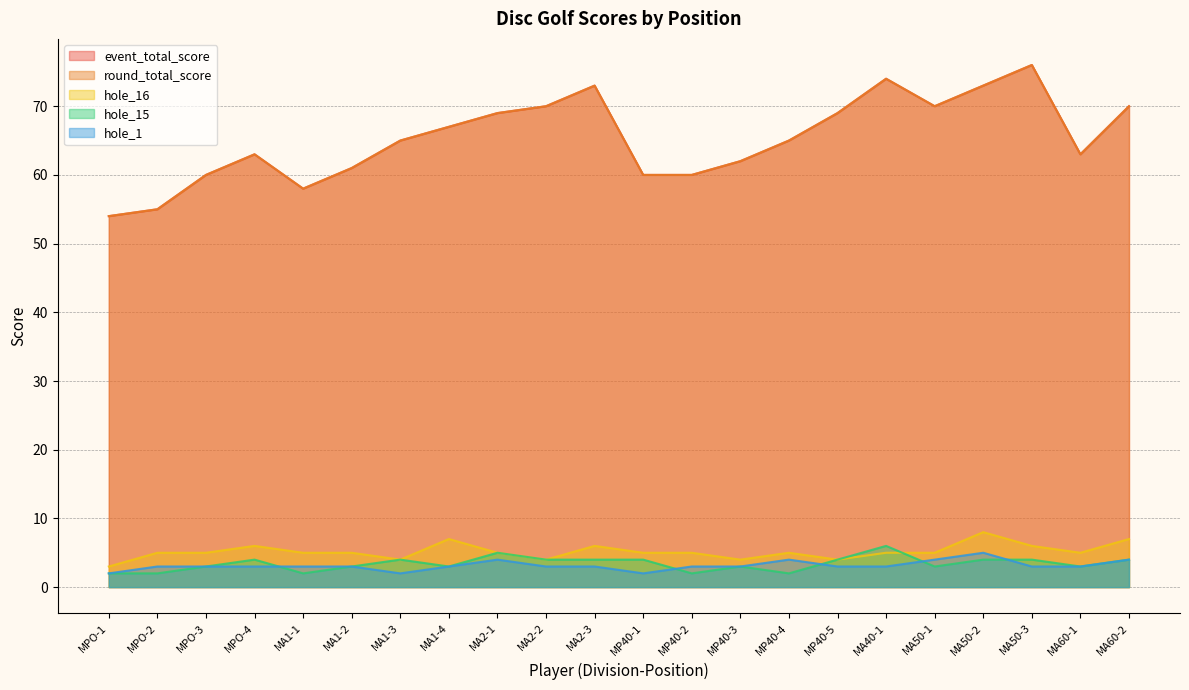

The round_total_score series shows 54 at MPO-1. True or false?

True